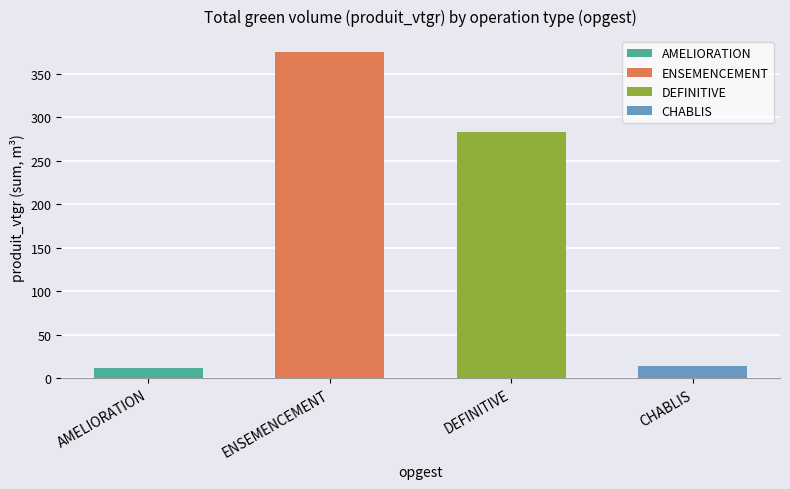

The chart shows a value of 94.9 at ENSEMENCEMENT. True or false?

False